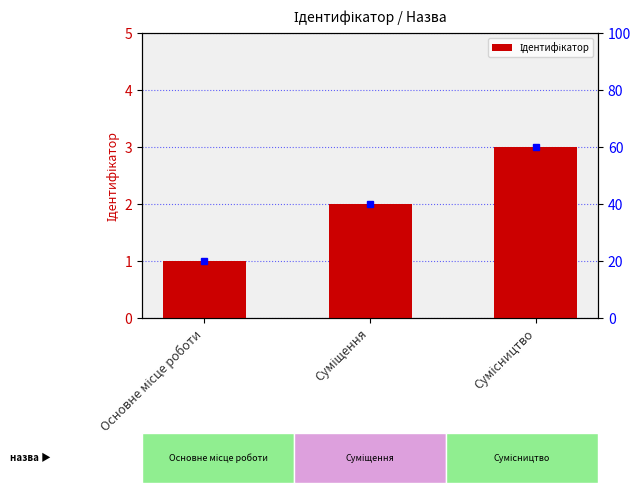

List the labels in order of value, smallest first.

Основне місце роботи, Суміщення, Сумісництво